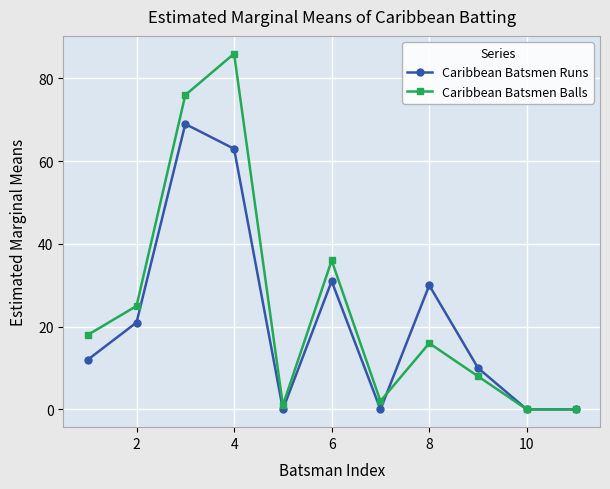

Is this an area chart (filled region under the line)?

No